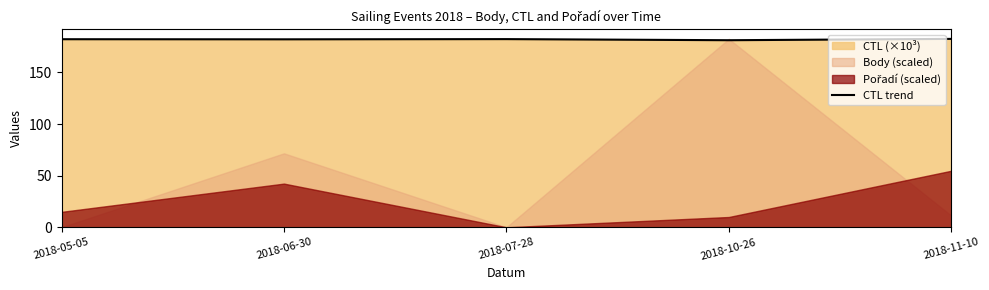

What is the sum of all values?

909.9